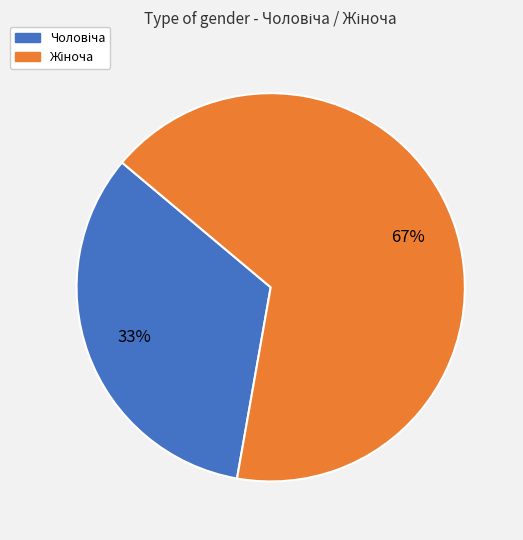

Is there any slice that represents more than half of the pie?

Yes